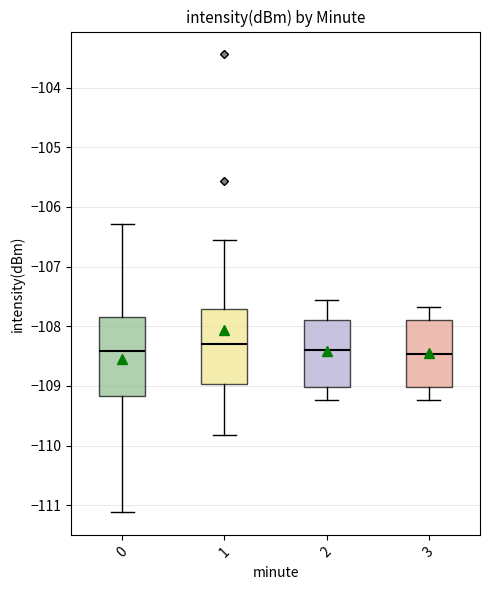

Reading left to right, read every box against the y-axis: the position of its median line, the range the box covers, and the ends of its whiskers. The values are not printed on the chart, so give them approximately, as read against the axis.

0: median -108.4, box -109.2 to -107.8, whiskers -111.1 to -106.3
1: median -108.3, box -109.0 to -107.7, whiskers -109.8 to -106.5
2: median -108.4, box -109.0 to -107.9, whiskers -109.2 to -107.6
3: median -108.5, box -109.0 to -107.9, whiskers -109.2 to -107.7